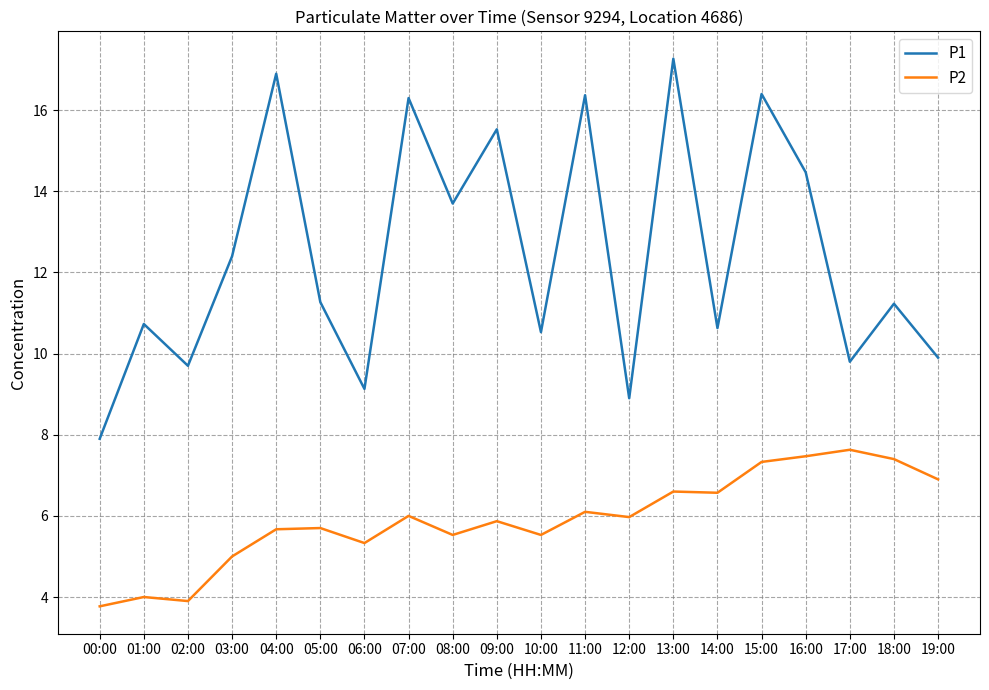

The P2 series shows 7.4 at 18:00. True or false?

True